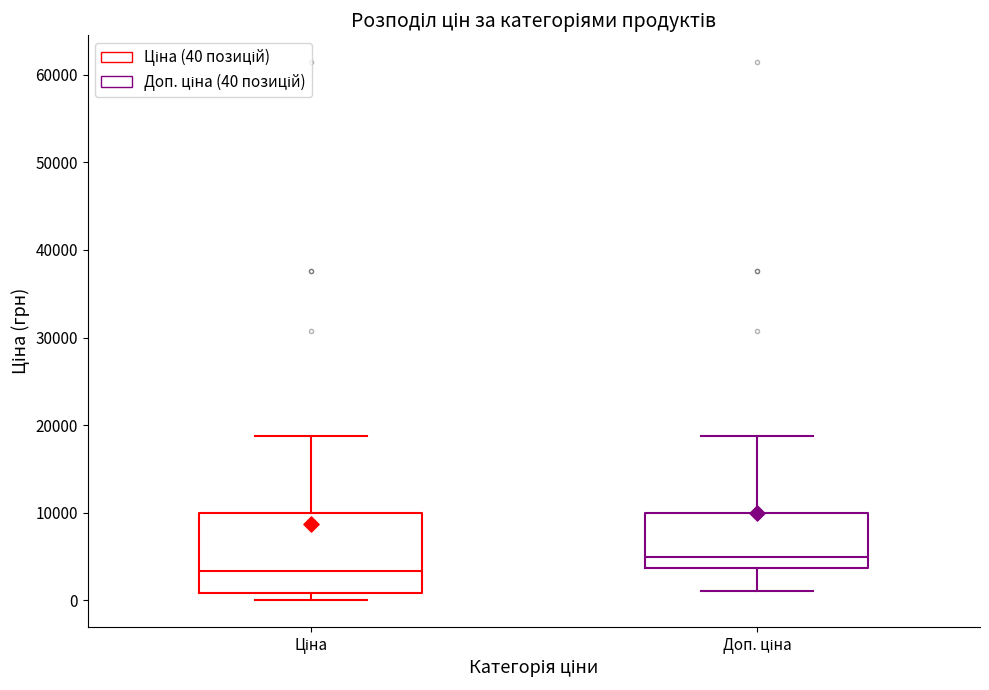

Reading left to right, read every box against the y-axis: the position of its median line, the range the box covers, and the ends of its whiskers. The values are not printed on the chart, so give them approximately, as read against the axis.

Ціна: median 3000, box 1000 to 10000, whiskers 0 to 19000
Доп. ціна: median 5000, box 4000 to 10000, whiskers 1000 to 19000